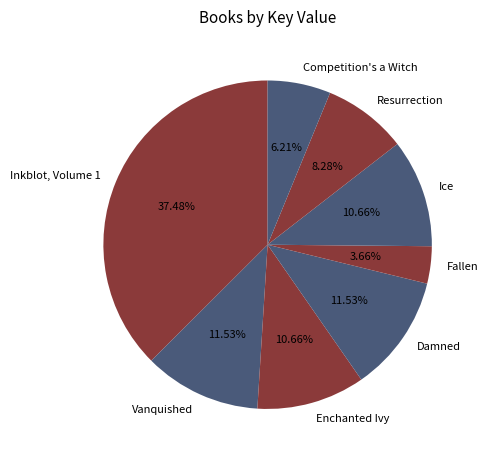

Is it true that Resurrection is 15% of the pie?

False